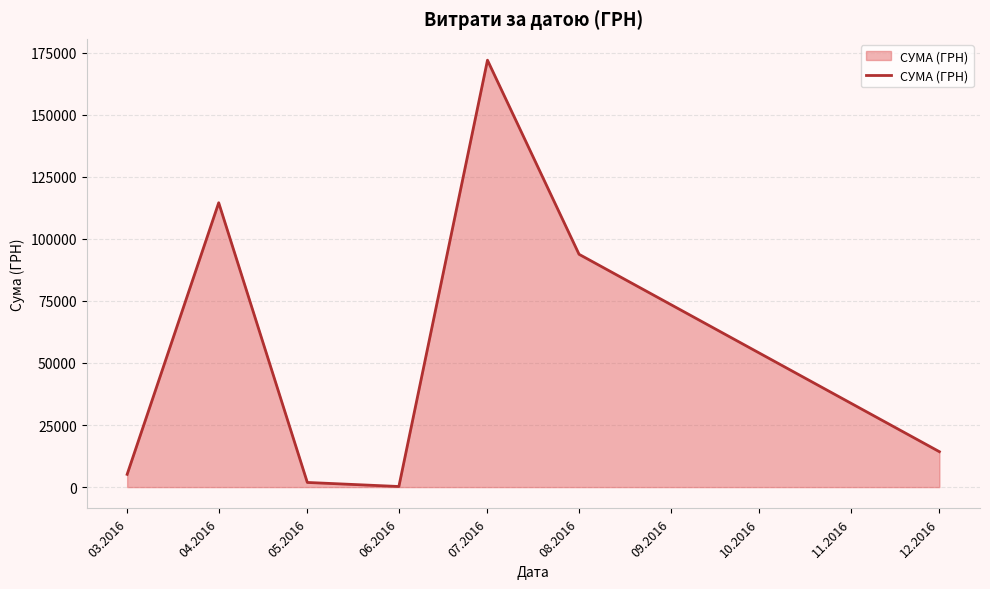

Which label corresponds to the smallest value in the chart?

06.2016